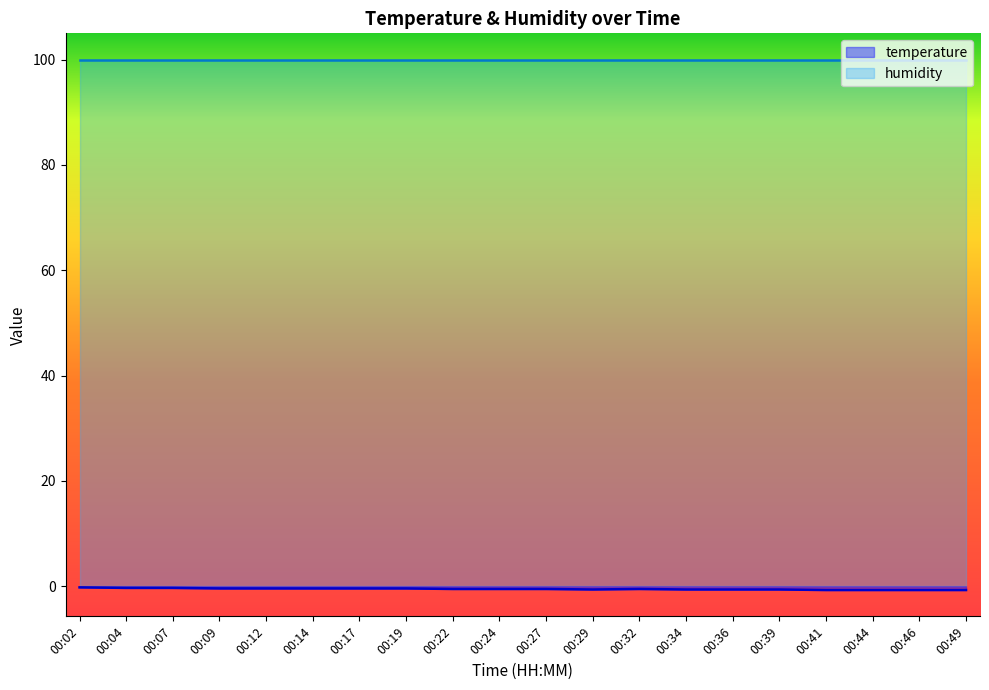

At which label is the value closest to 0?

00:02